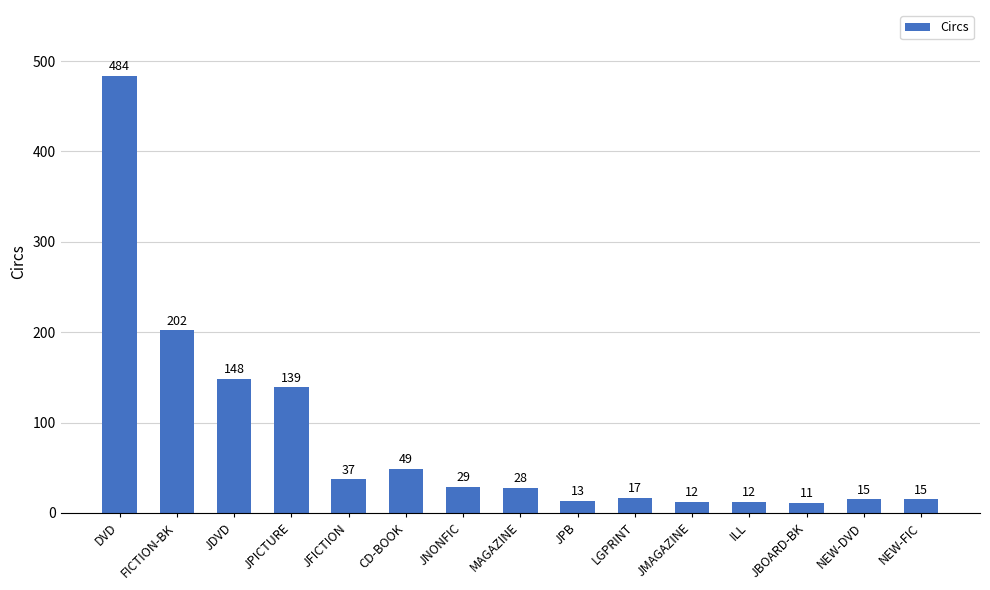

Which has a higher value, NEW-FIC or JPB?

NEW-FIC